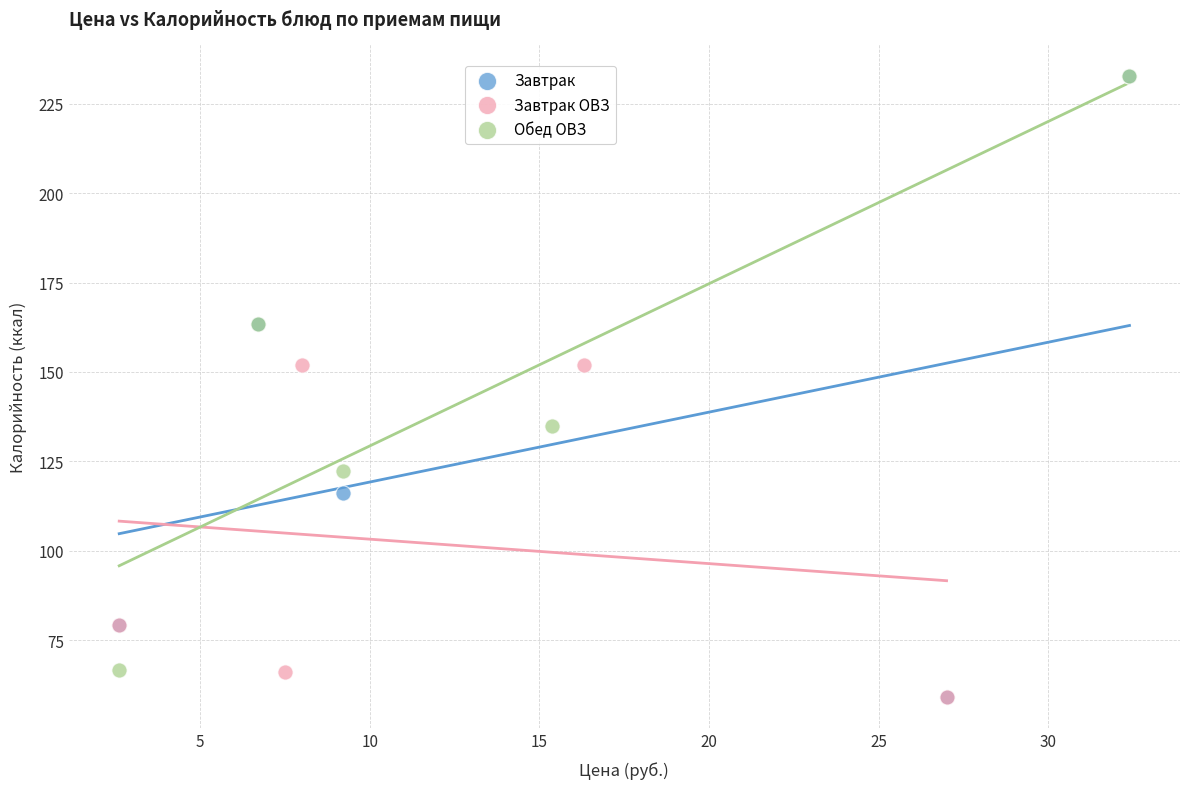

Which series has the widest spread of Y values?

Завтрак